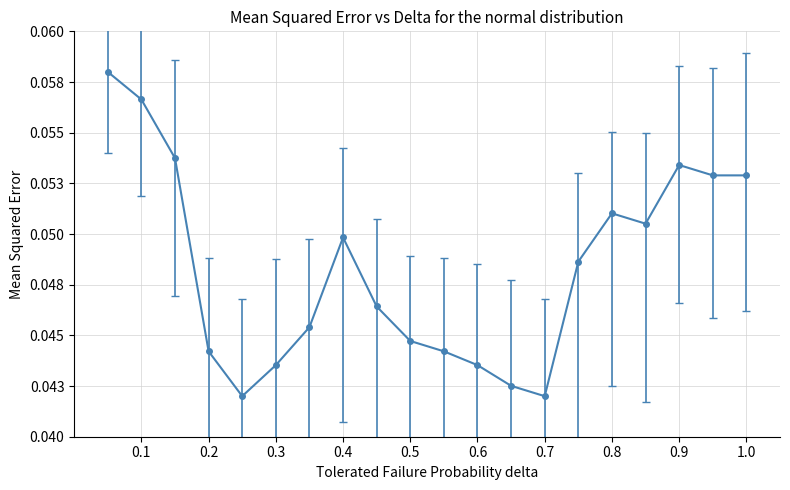

What is the greatest value displayed?

0.1